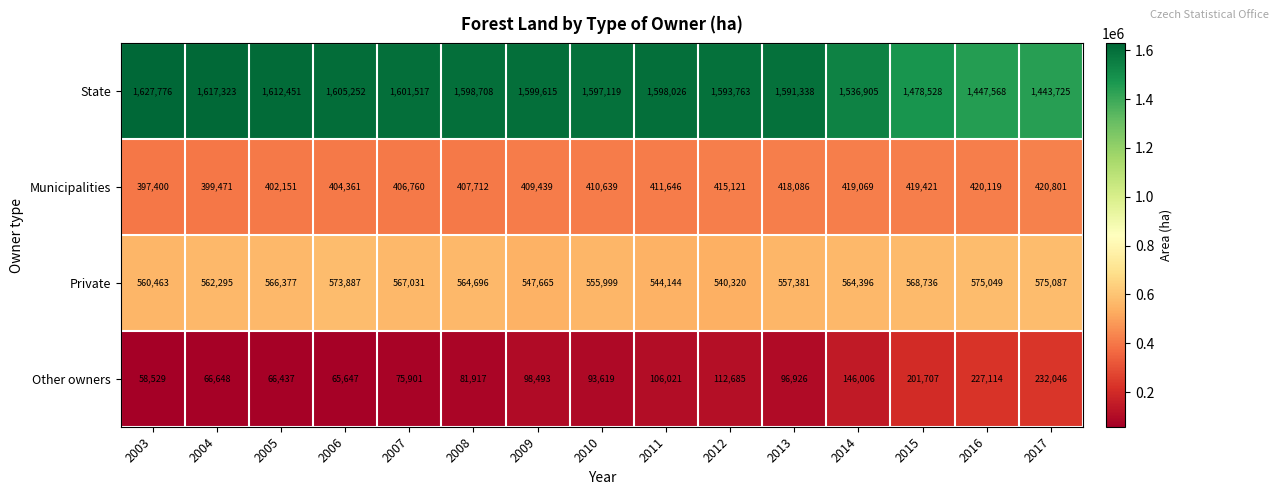

Which series has the largest range (max minus min)?

State